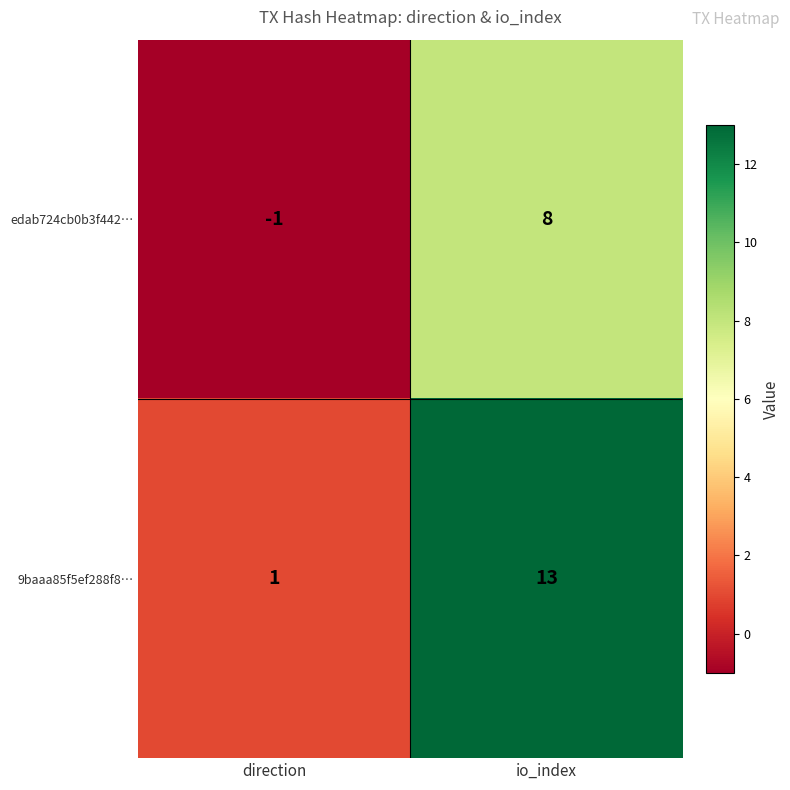

Which series has the widest spread of values?

9baaa85f5ef288f8…